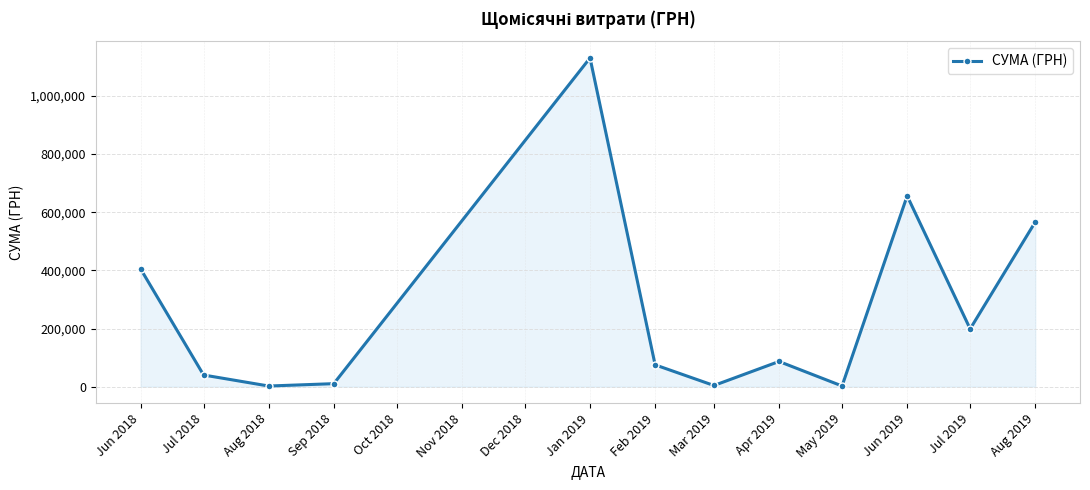

At which label does the data first exceed 86820?

Jun 2018